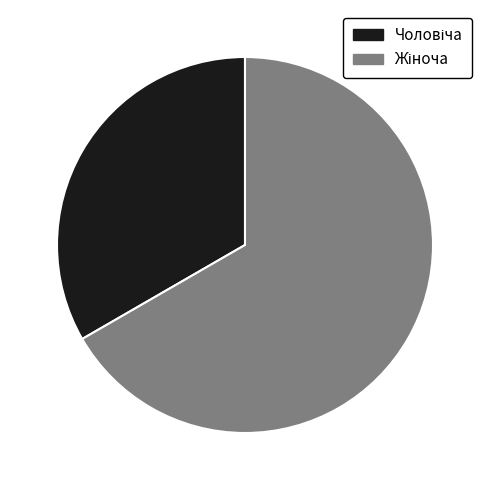

Does any single category account for the majority?

Yes